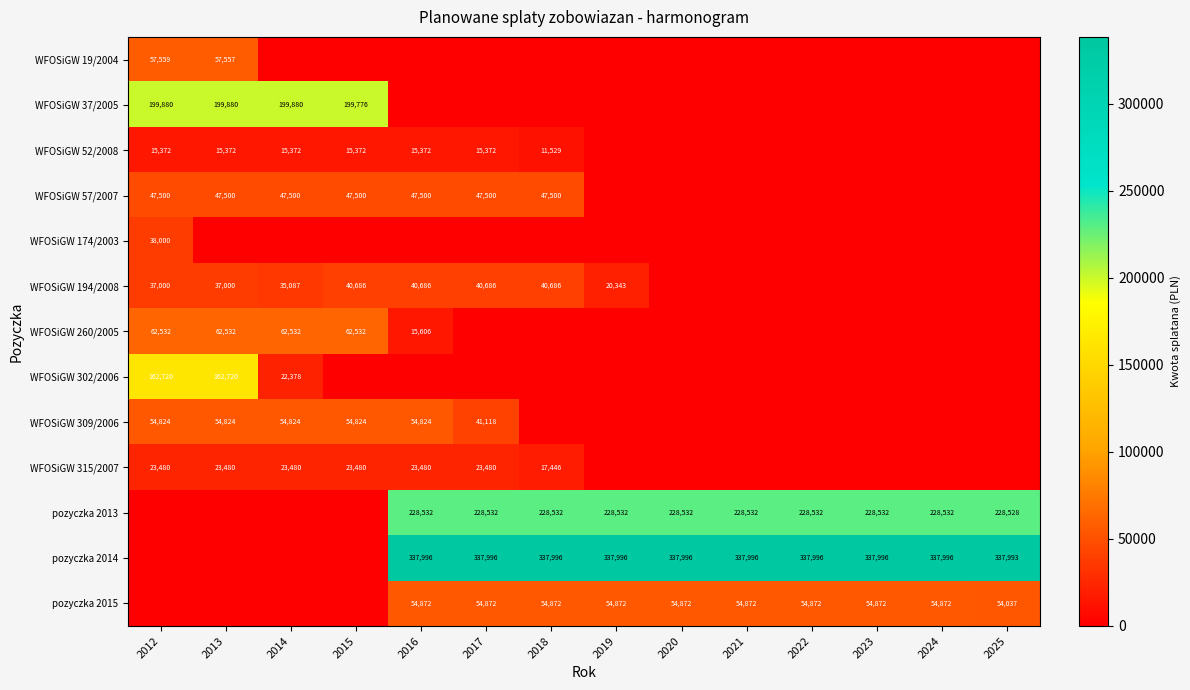

Is the value of pozyczka 2013 at 2020 greater than the value of WFOSiGW 194/2008 at 2012?

Yes